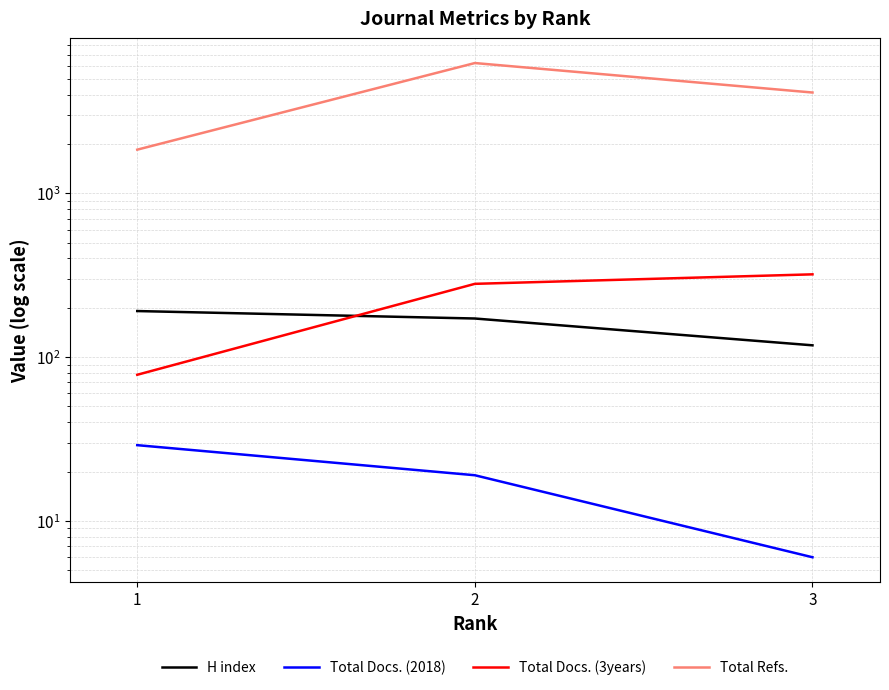

What is the sum of the Total Docs. (2018) values at 1 and 2?

48